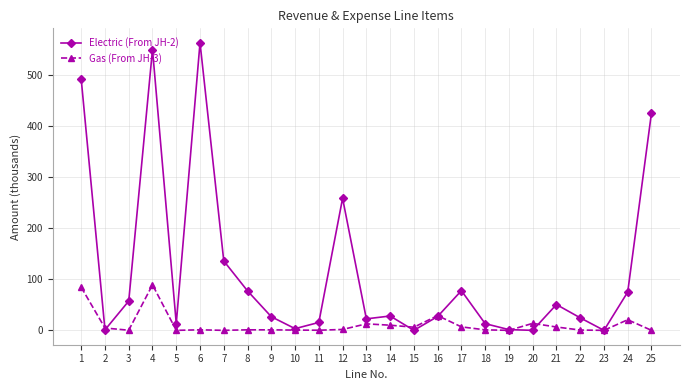

Where is Gas (From JH-3) nearest to the value 44?

16